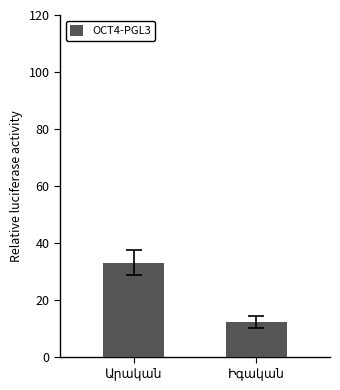

What is the greatest value displayed?

33